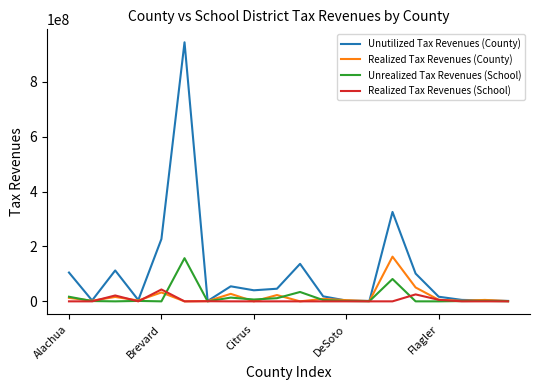

Which series has the widest spread of values?

Unutilized Tax Revenues (County)